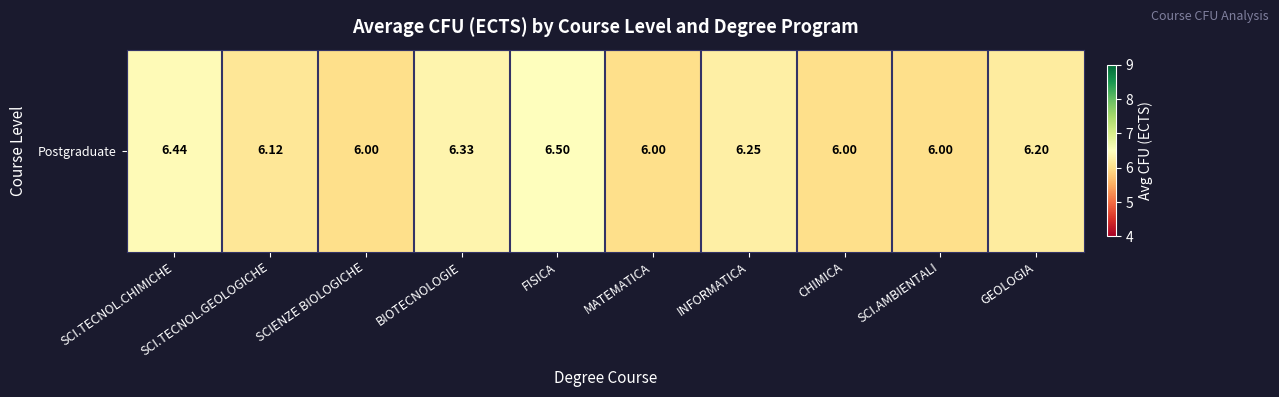

Reading left to right, extract all data points from this chart.

SCI.TECNOL.CHIMICHE=6.4	SCI.TECNOL.GEOLOGICHE=6.1	SCIENZE BIOLOGICHE=6.0	BIOTECNOLOGIE=6.3	FISICA=6.5	MATEMATICA=6.0	INFORMATICA=6.2	CHIMICA=6.0	SCI.AMBIENTALI=6.0	GEOLOGIA=6.2